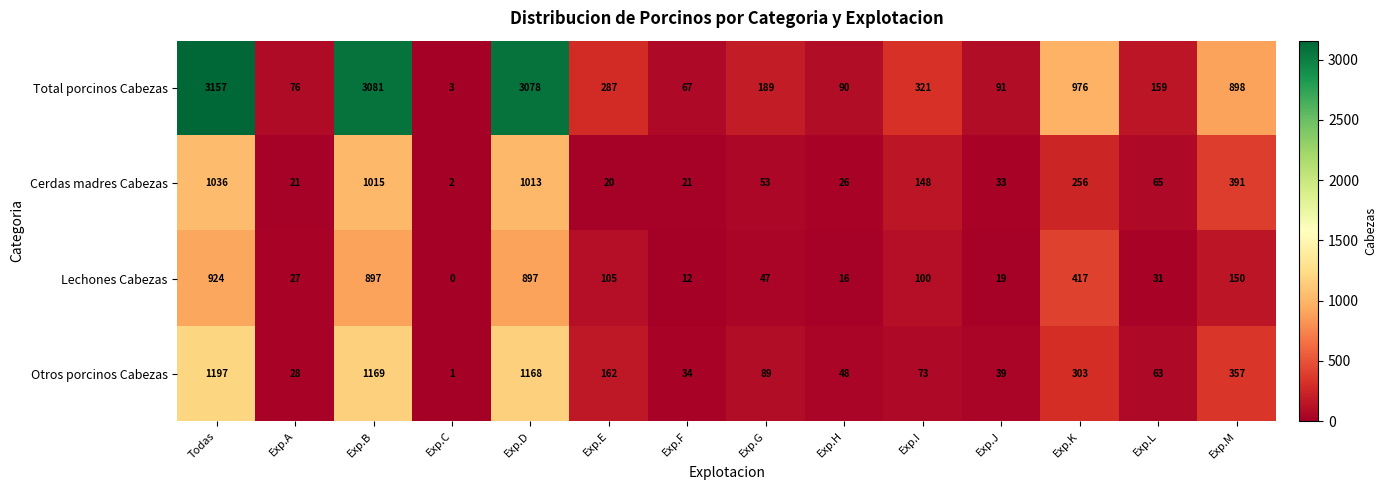

What is the sum of all Cerdas madres Cabezas values?

4100